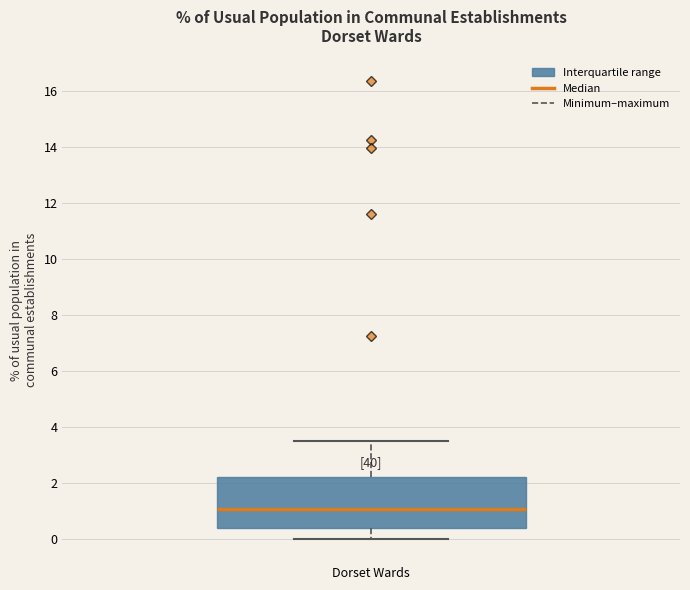

Read this box plot against the y-axis: the position of the median line, the range covered by the box, and the ends of both whiskers. The values are not printed on the chart, so give them approximately, as read against the axis.

median 1.0, box 0.4 to 2.2, whiskers 0.0 to 3.6